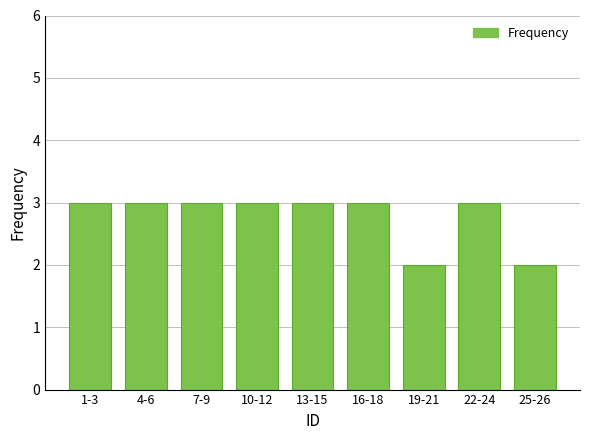

Reading right to left, what are all the values shown in this chart?

25-26=2	22-24=3	19-21=2	16-18=3	13-15=3	10-12=3	7-9=3	4-6=3	1-3=3